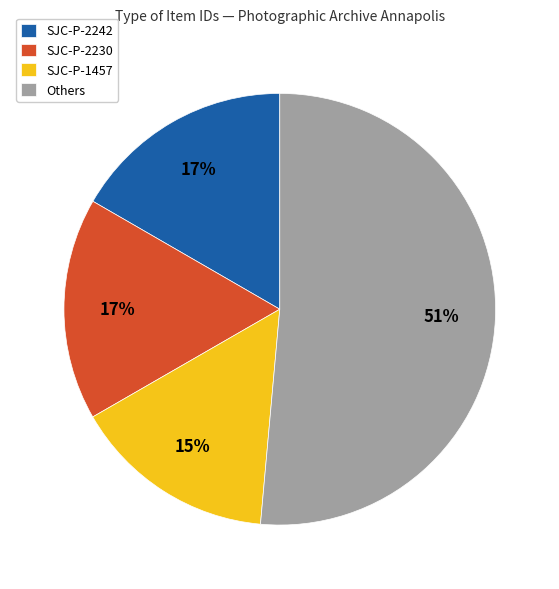

What is the ratio of the value at SJC-P-2242 to the value at SJC-P-2230?

1.0